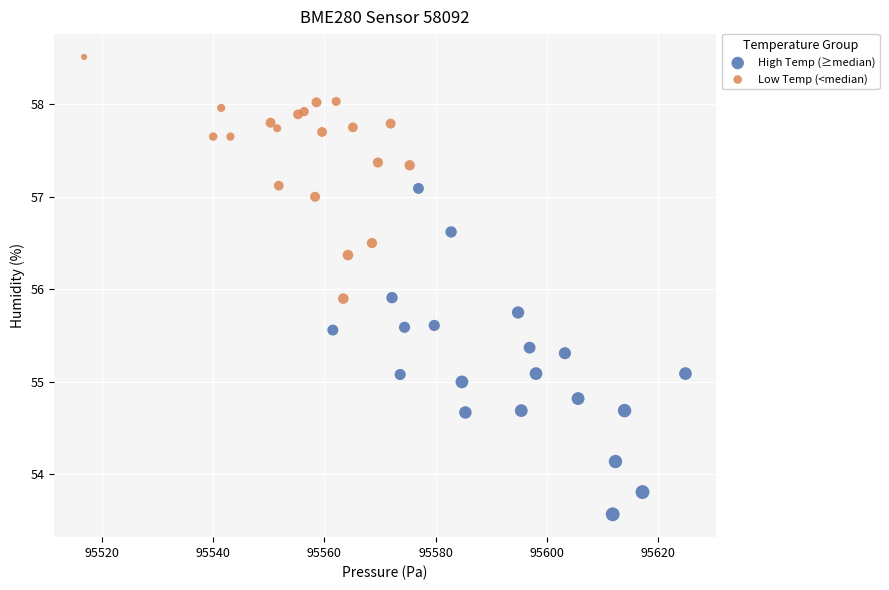

Which series reaches the minimum Y coordinate?

High Temp (≥median)